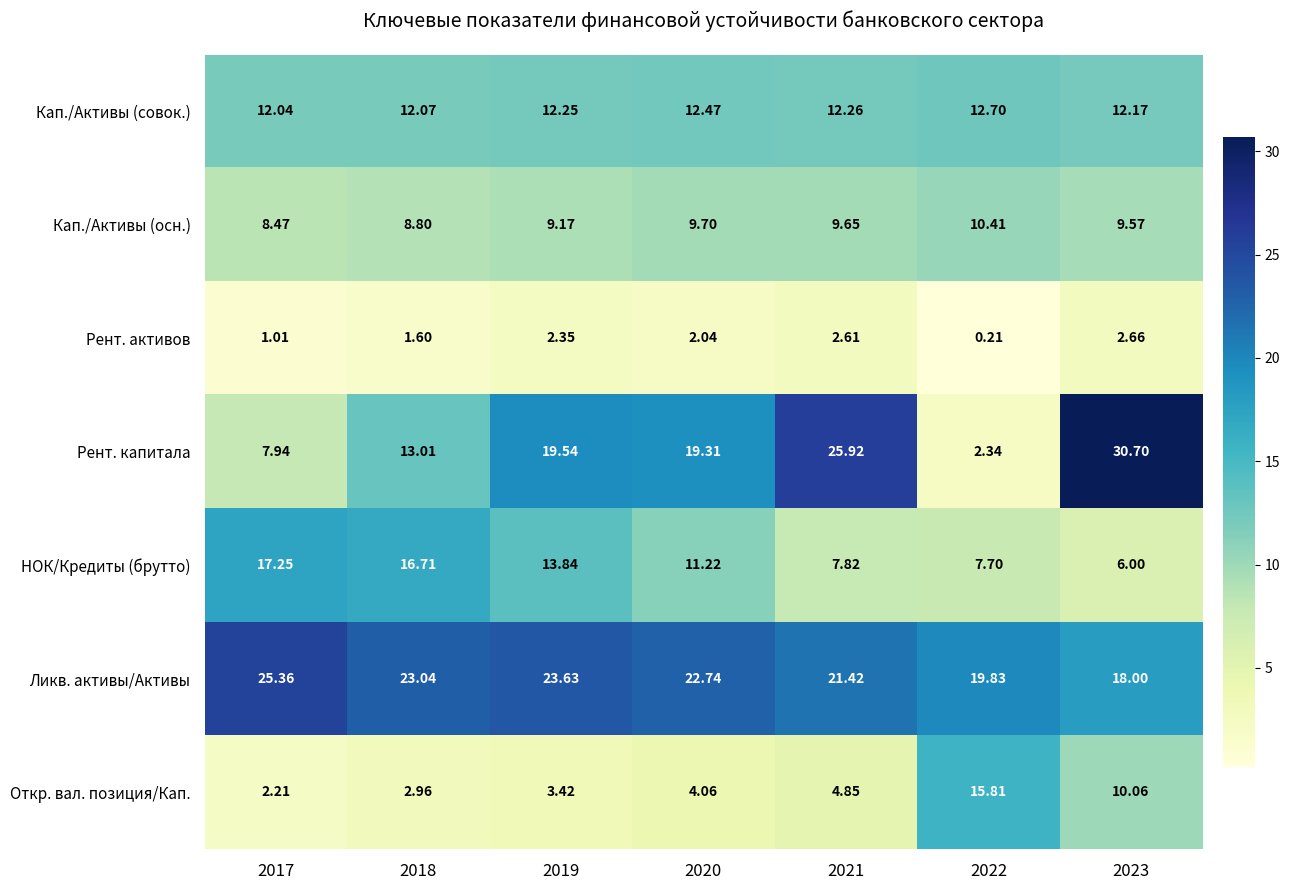

Which series has the largest total across all categories?

Ликв. активы/Активы